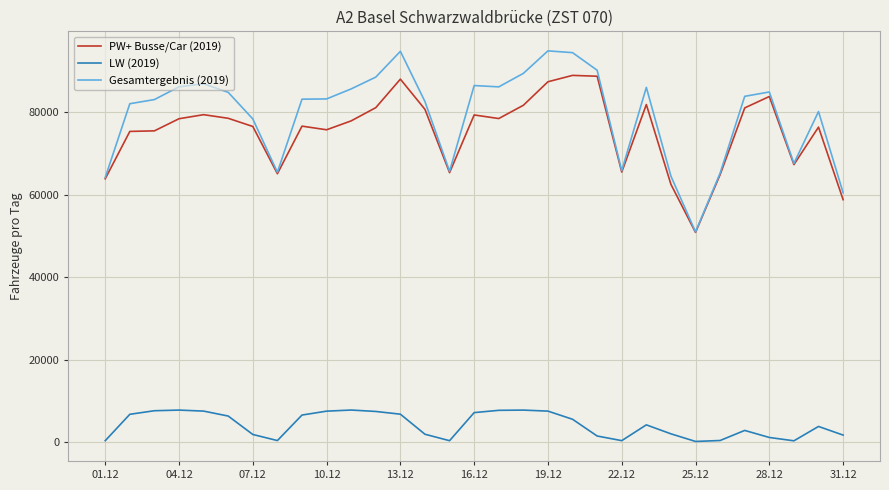

True or false: Gesamtergebnis (2019) and LW (2019) cross at least once.

False